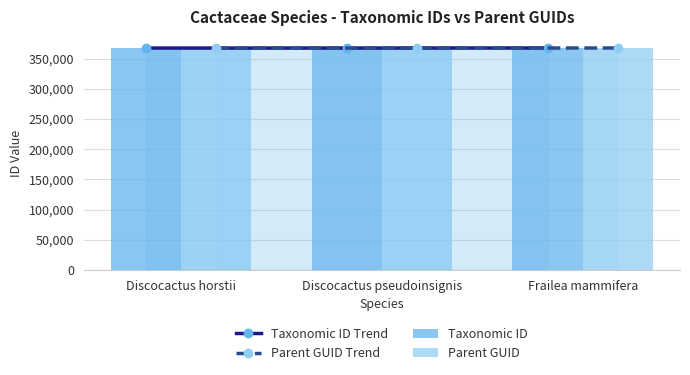

What is the label of the 3rd bar from the right?

Discocactus horstii